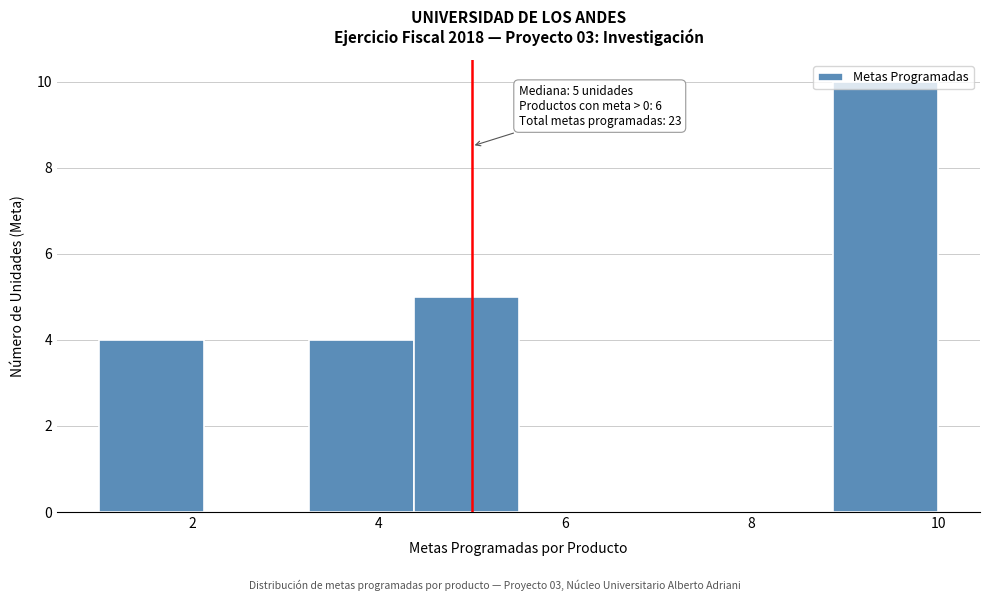

Over which range of the x-axis is the bar tallest?

8.8 to 10.0